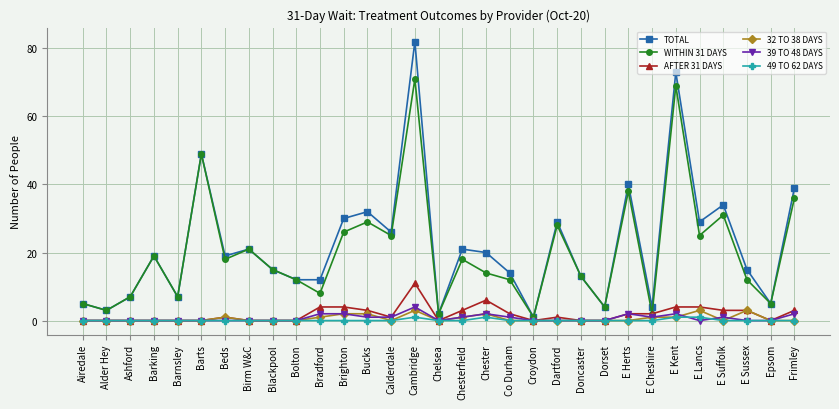

What value does the TOTAL series have at Barts?

49